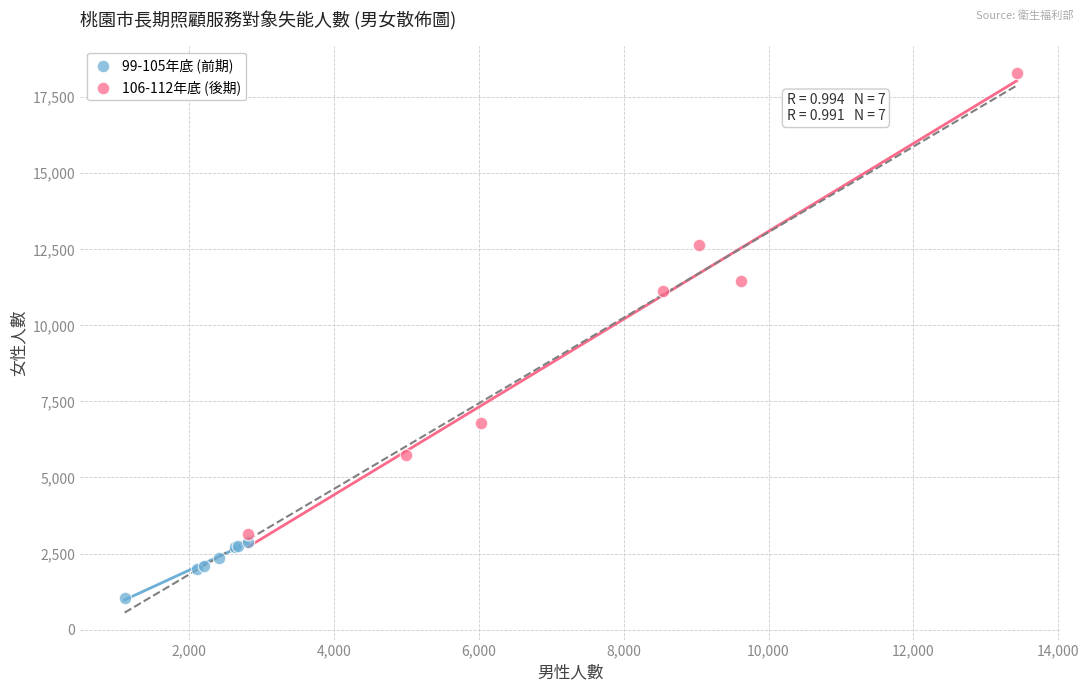

Which series has the widest spread of Y values?

106-112年底 (後期)